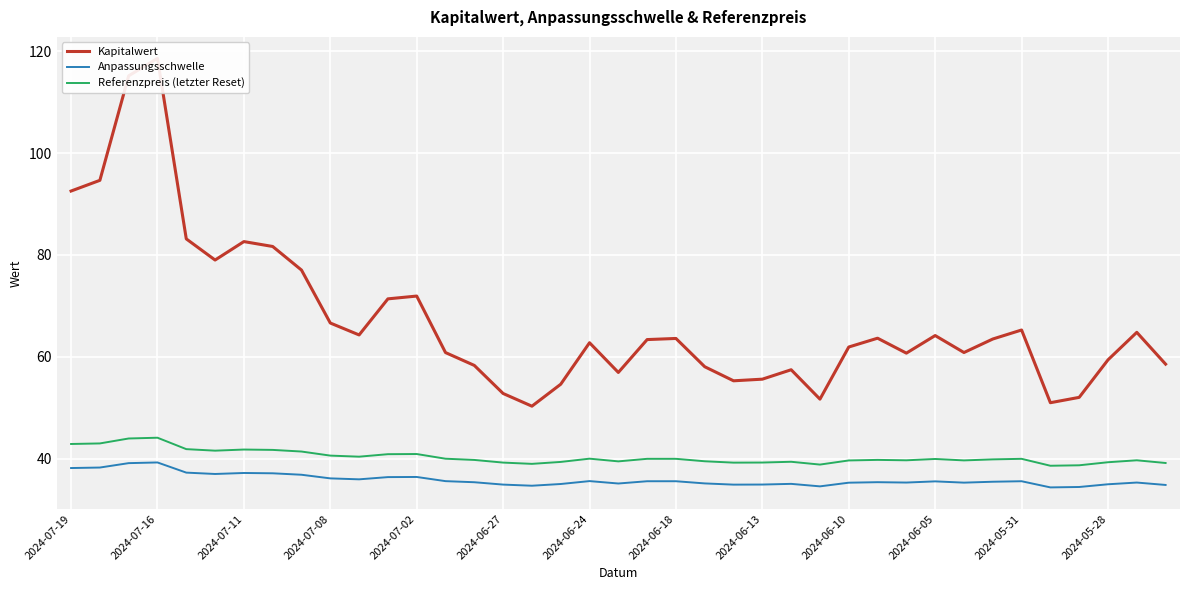

True or false: Anpassungsschwelle has a value of 34.9 at 2024-06-27.

True